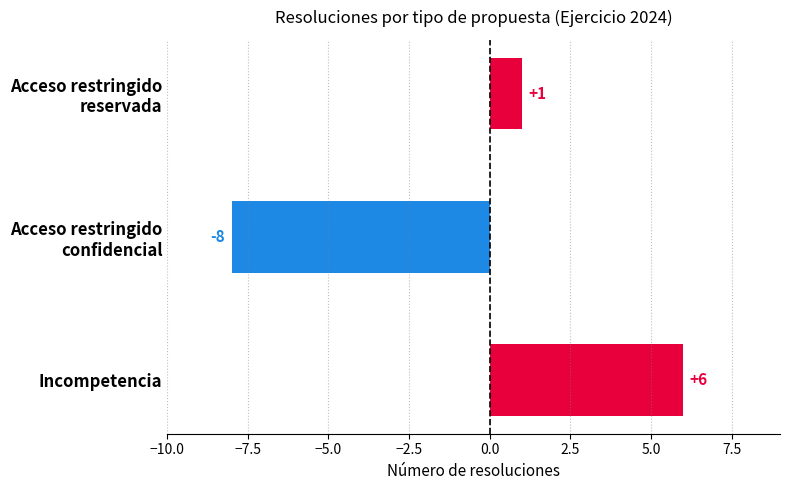

List the labels in order of value, smallest first.

Acceso restringido
confidencial, Acceso restringido
reservada, Incompetencia